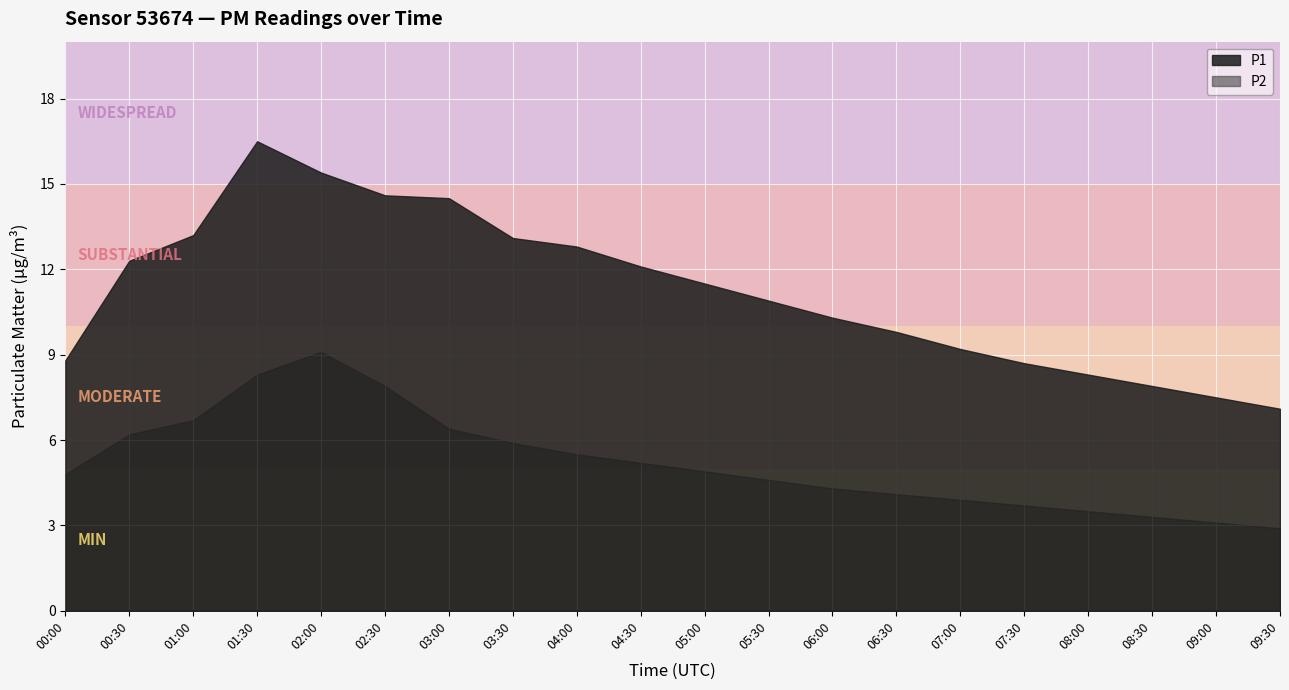

What is the value of the P2 point at the 15th from the left?

3.9